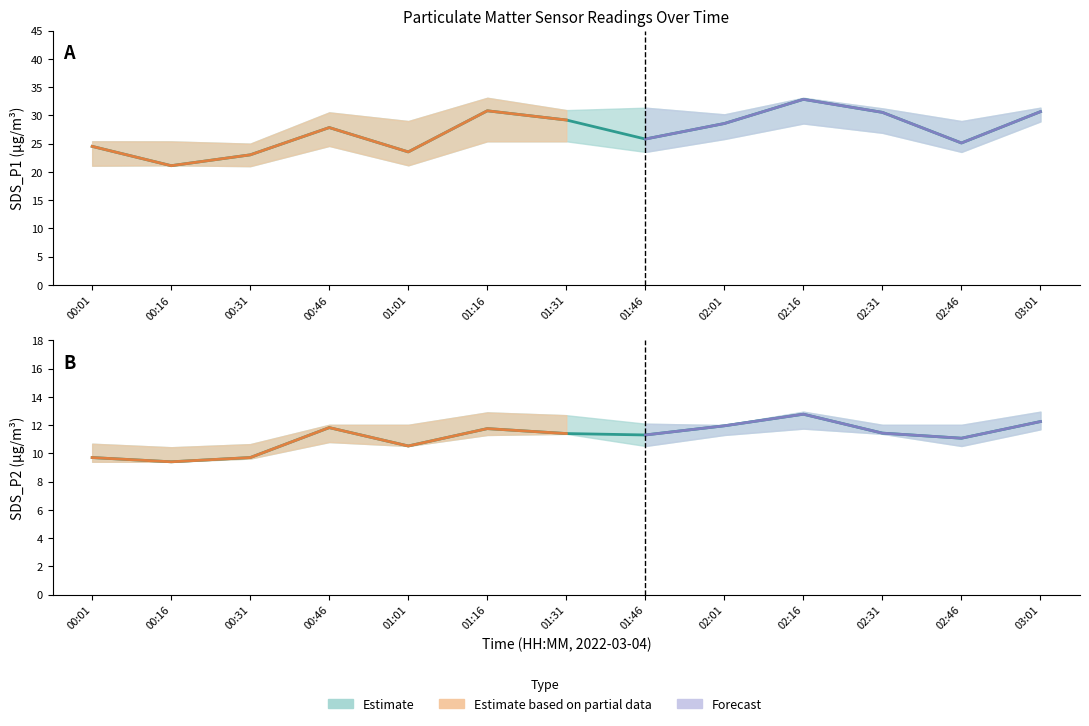

True or false: SDS_P1 estimate and SDS_P2 estimate cross at least once.

False